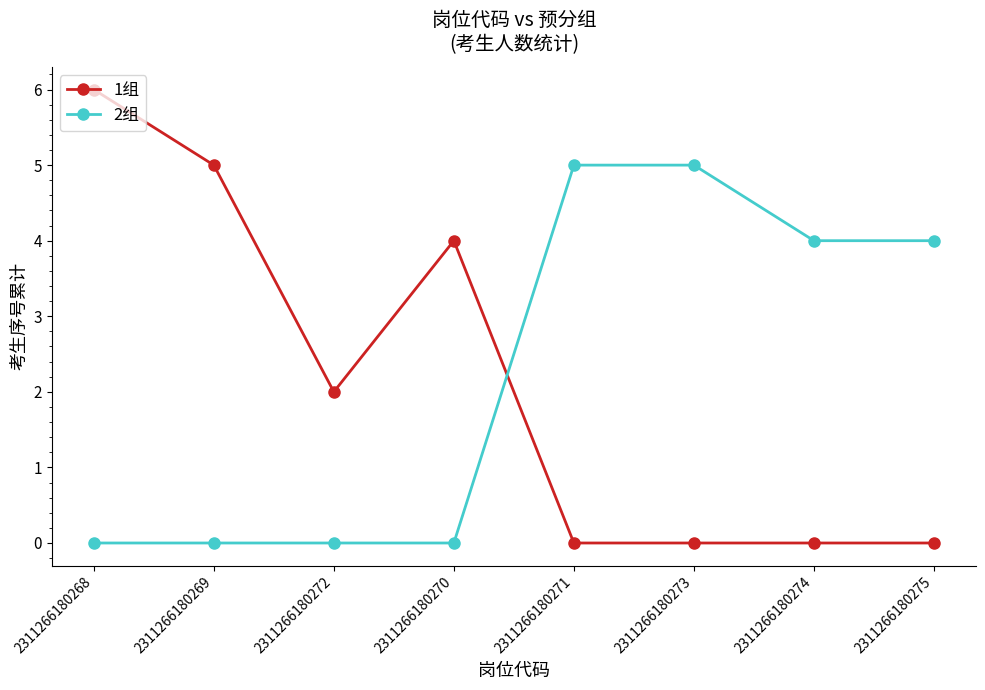

Rank the series by their maximum value, from highest to lowest.

1组, 2组